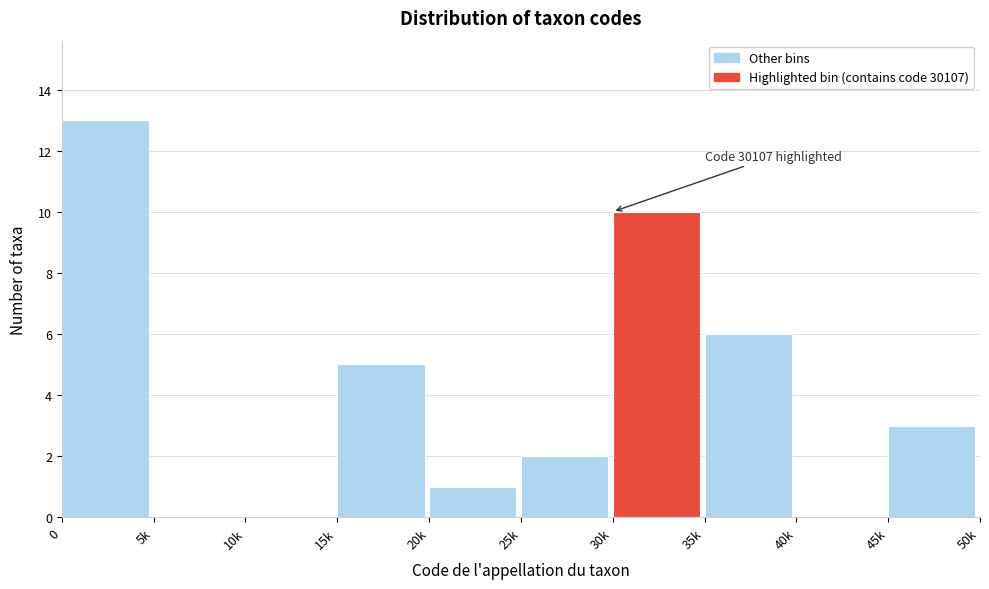

Reading right to left, list all the values displayed in this chart.

45k=3	40k=0	35k=6	30k=10	25k=2	20k=1	15k=5	10k=0	5k=0	0=13